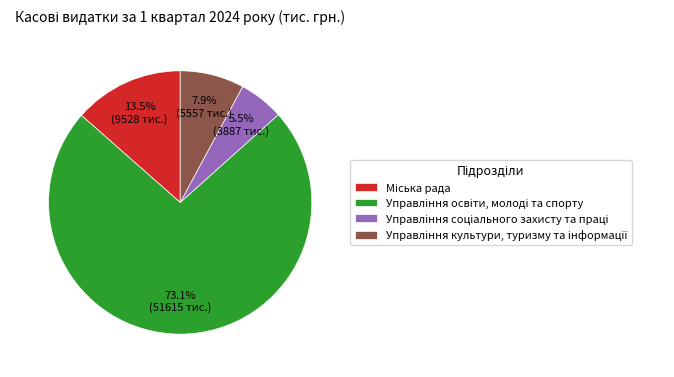

Is there any slice that represents more than half of the pie?

Yes